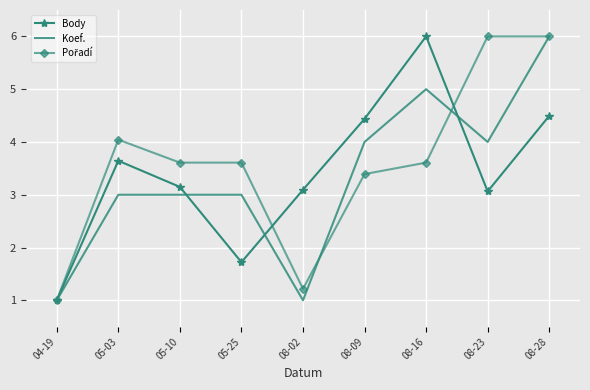

What is the highest value of the Body series?

6.0